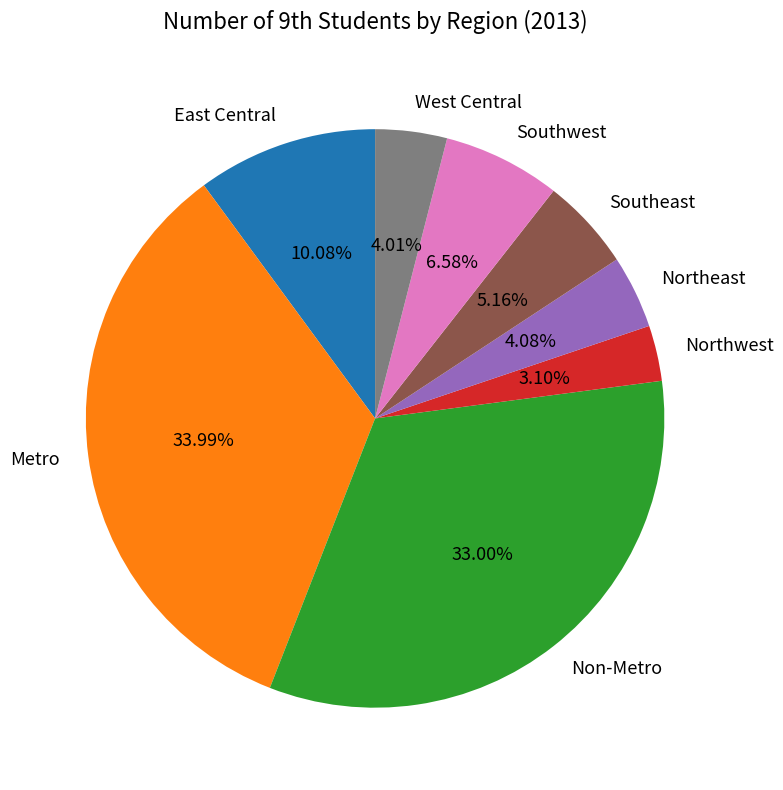

Which slice is the smallest?

Northwest